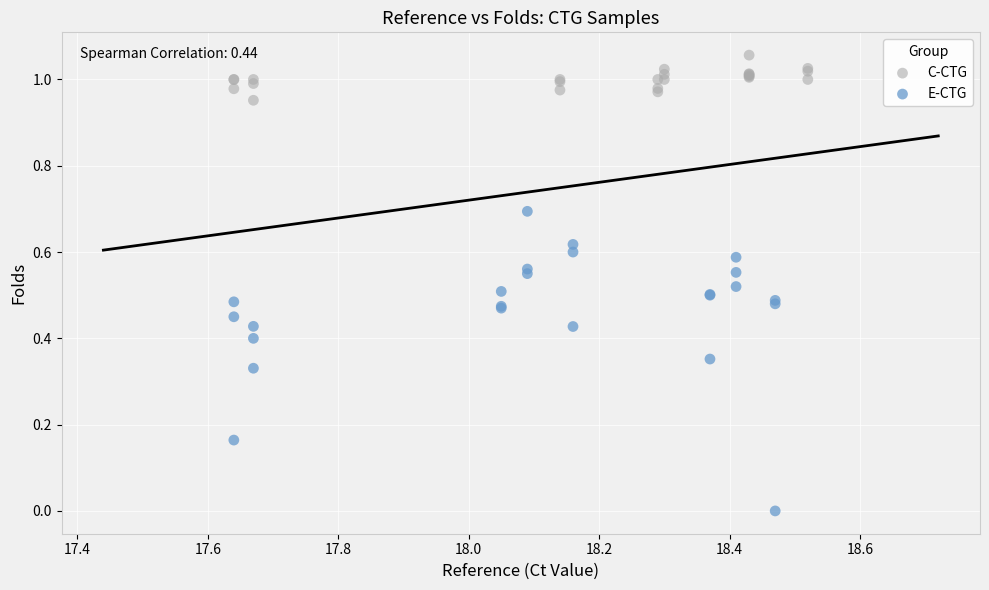

Which series reaches the maximum Y coordinate?

C-CTG